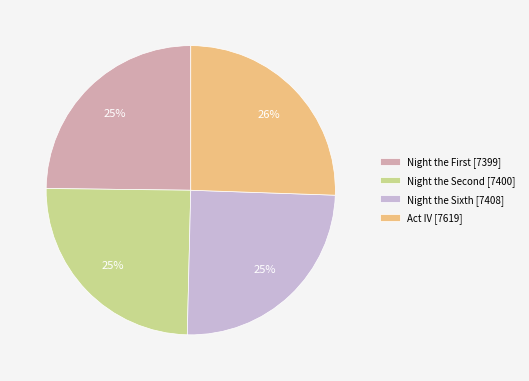

The Night the Sixth [7408] slice represents 25% of the pie. True or false?

True